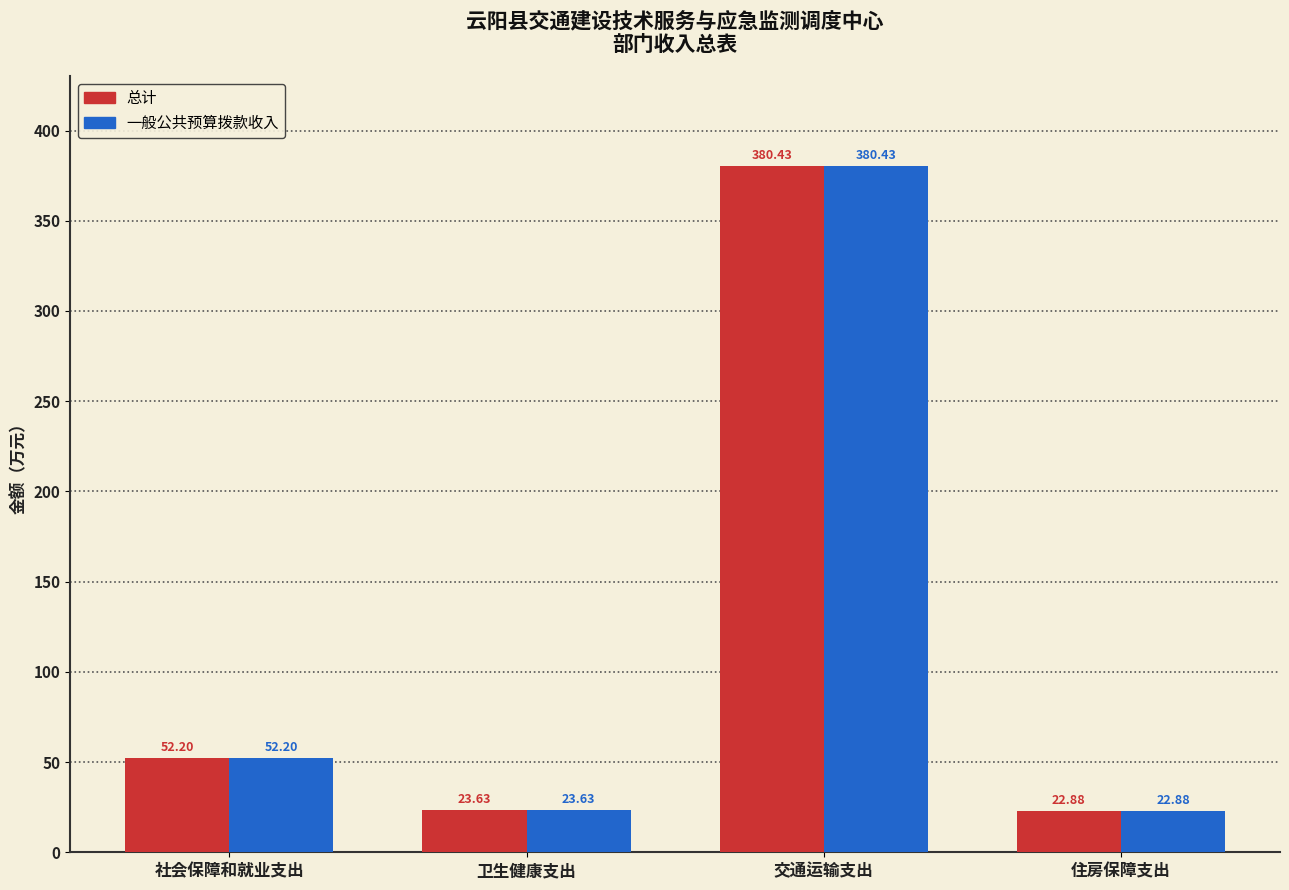

What is the label of the 4th bar from the left?

住房保障支出